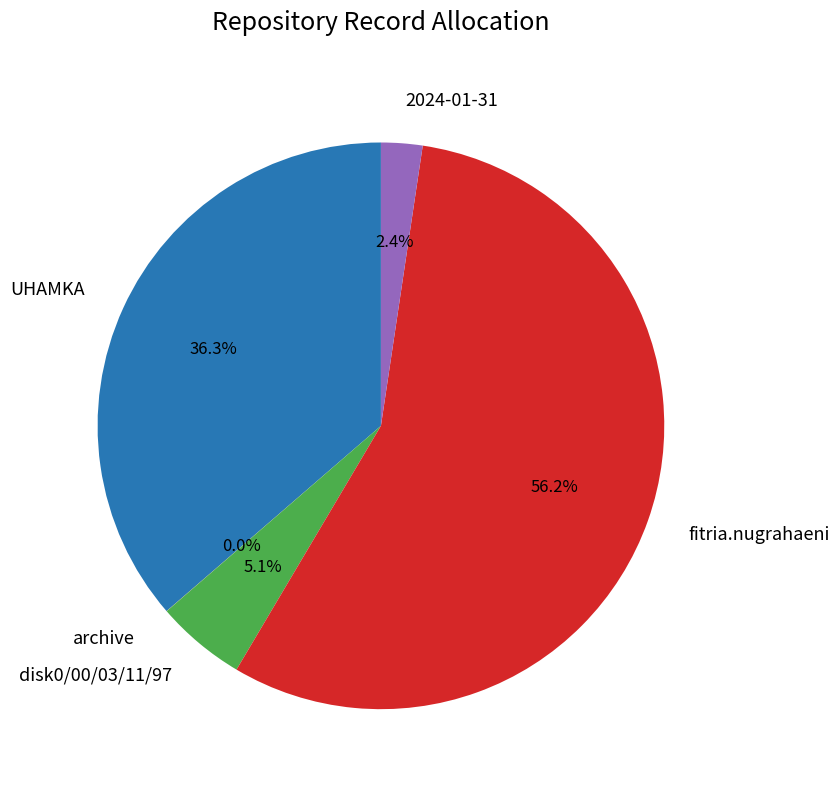

What portion of the pie excludes disk0/00/03/11/97?

94.9%